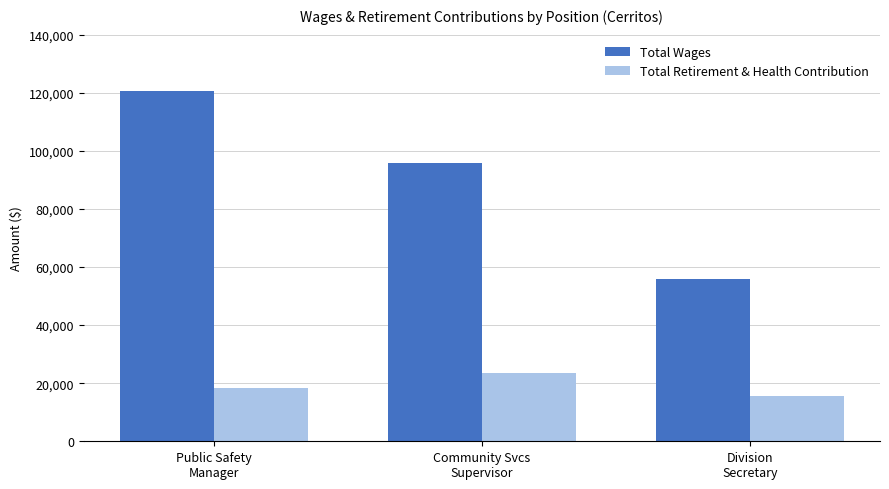

What is the label of the 2nd bar from the right?

Community Svcs
Supervisor